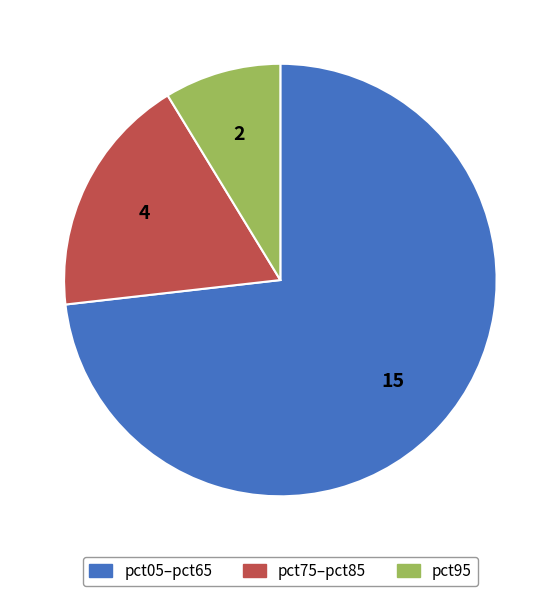

Does any single category account for the majority?

Yes